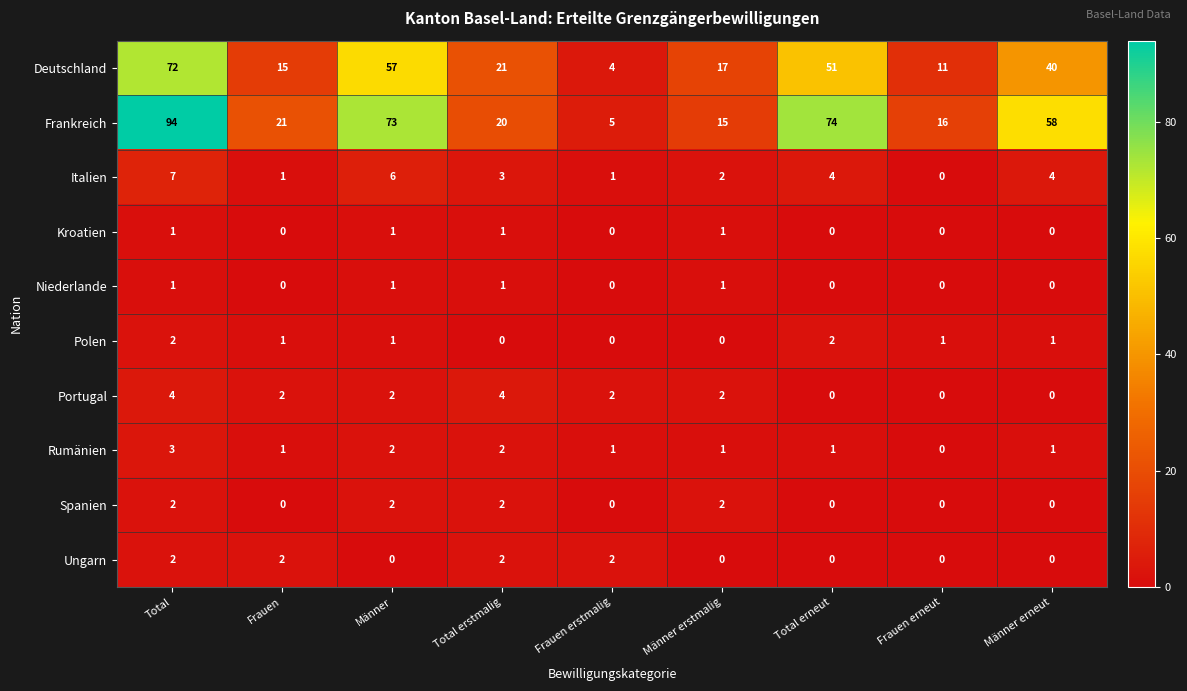

Which series has the largest total across all categories?

Frankreich